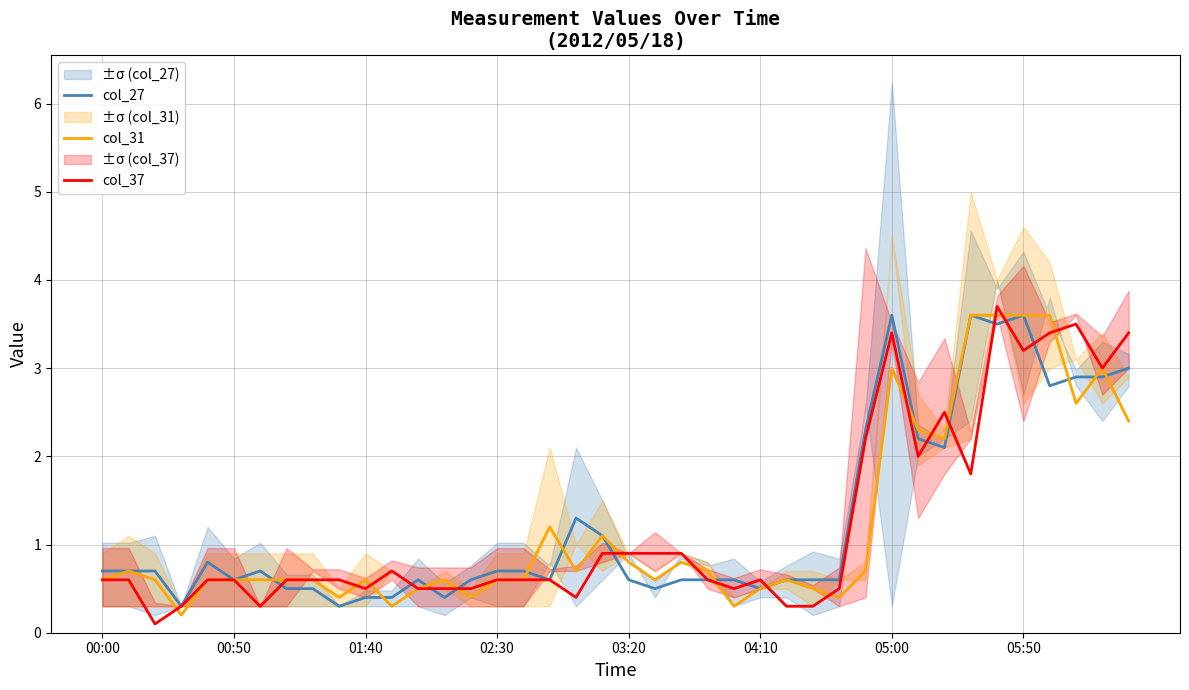

In col_31, how many points are lower than both neighbors (excluding endpoints)?

10